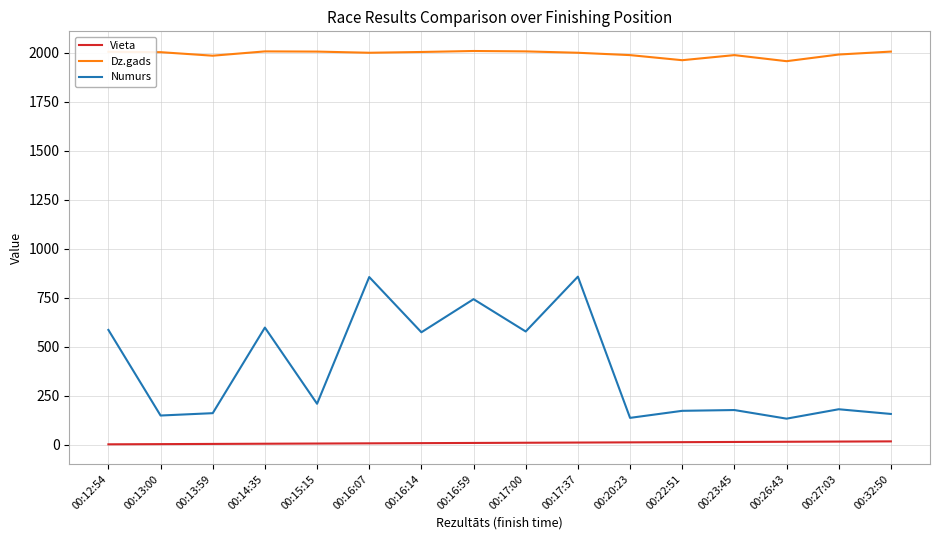

True or false: Numurs and Vieta intersect in this chart.

False